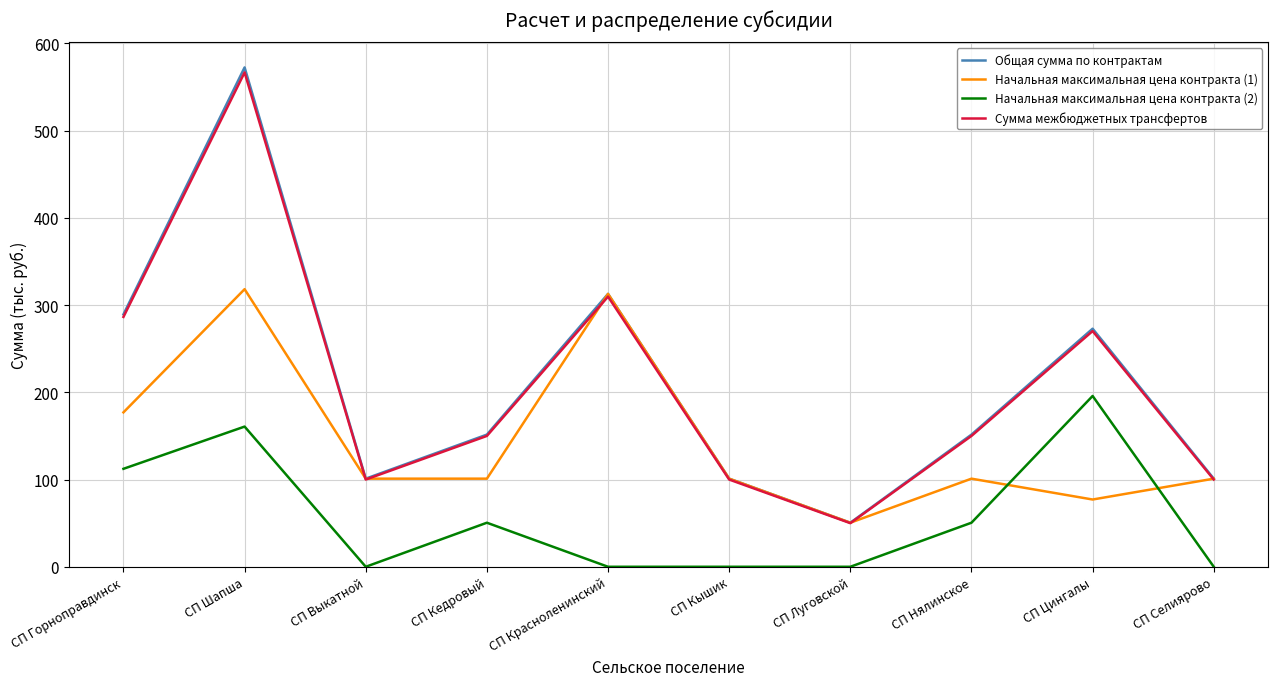

Reading left to right, transcribe all the data shown in this chart.

Общая сумма по контрактам: 289.3	572.4	101.0	151.5	312.8	101.0	50.5	151.5	272.9	101.0
Начальная максимальная цена контракта (1): 177.0	318.2	101.0	101.0	312.8	101.0	50.5	101.0	77.1	101.0
Начальная максимальная цена контракта (2): 112.3	160.7	0.0	50.5	0.0	0.0	0.0	50.5	195.8	0.0
Сумма межбюджетных трансфертов: 286.4	566.7	100.0	150.0	309.7	100.0	50.0	150.0	270.2	100.0